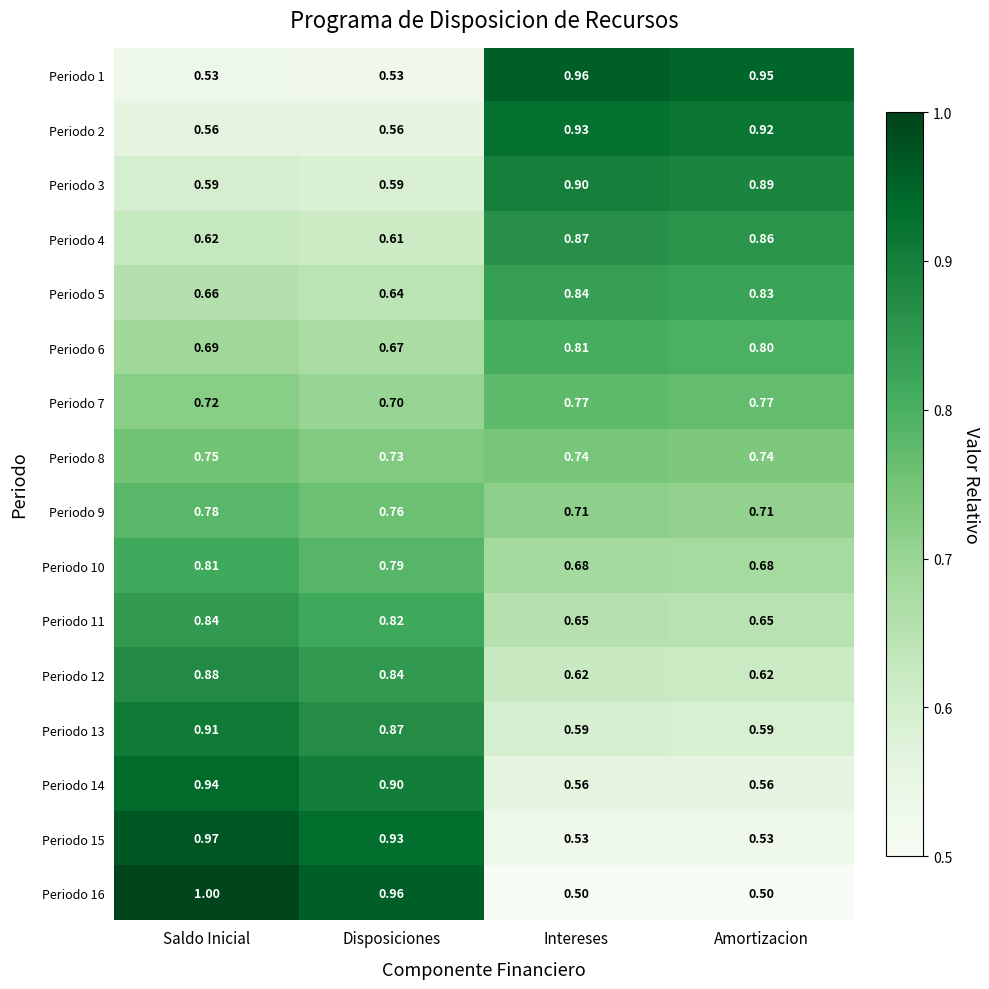

Is the value of Periodo 1 at Amortizacion greater than the value of Periodo 16 at Intereses?

Yes